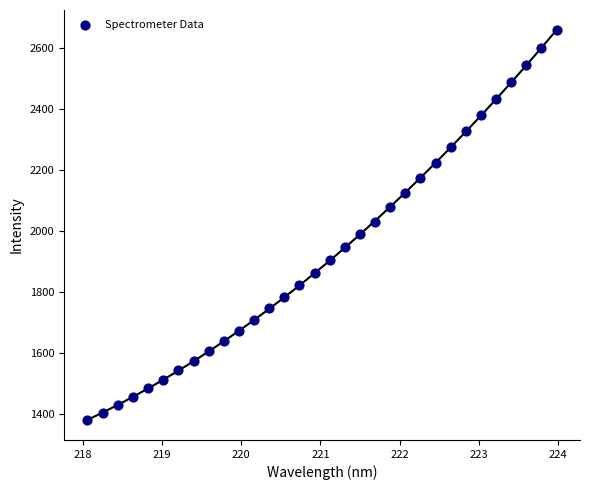

What is the range of Y values (max minus min)?

1281.6